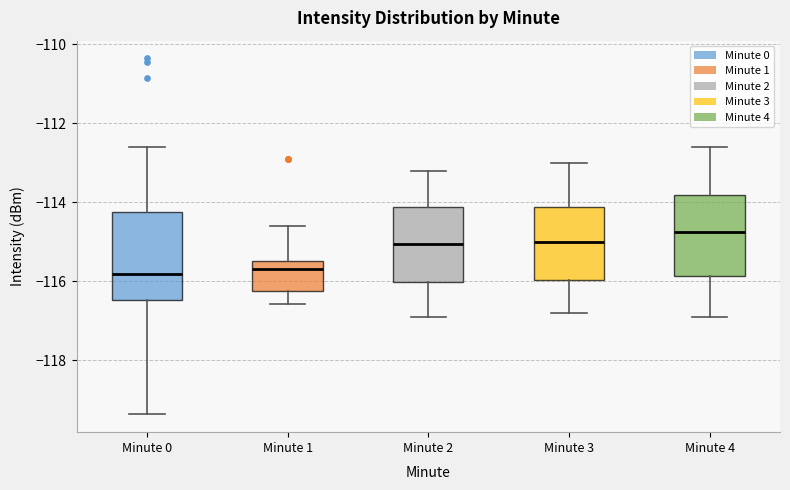

Where does the upper whisker of the box for Minute 3 end on the y-axis? The values are not printed on the chart, so give them approximately, as read against the axis.

-113.0